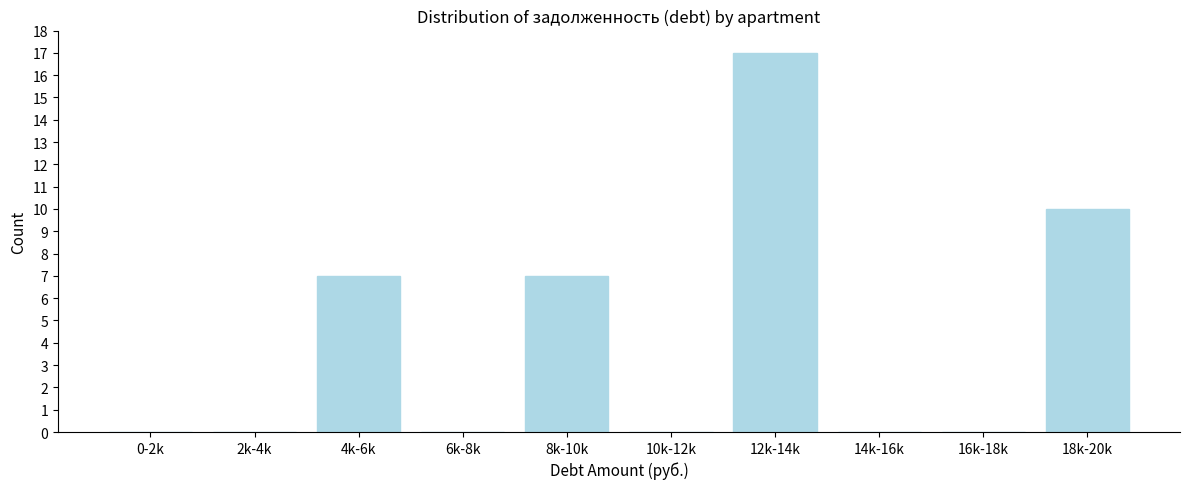

Reading left to right, what are all the values shown in this chart?

0-2k=0	2k-4k=0	4k-6k=7	6k-8k=0	8k-10k=7	10k-12k=0	12k-14k=17	14k-16k=0	16k-18k=0	18k-20k=10